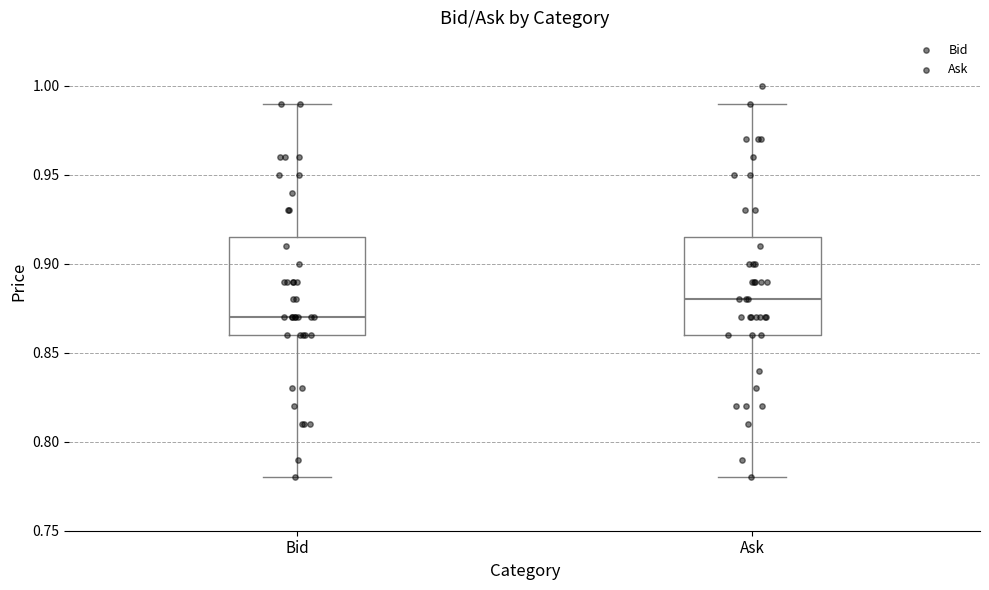

Reading left to right, read every box against the y-axis: the position of its median line, the range the box covers, and the ends of its whiskers. The values are not printed on the chart, so give them approximately, as read against the axis.

Bid: median 0.870, box 0.860 to 0.915, whiskers 0.780 to 0.990
Ask: median 0.880, box 0.860 to 0.915, whiskers 0.780 to 0.990